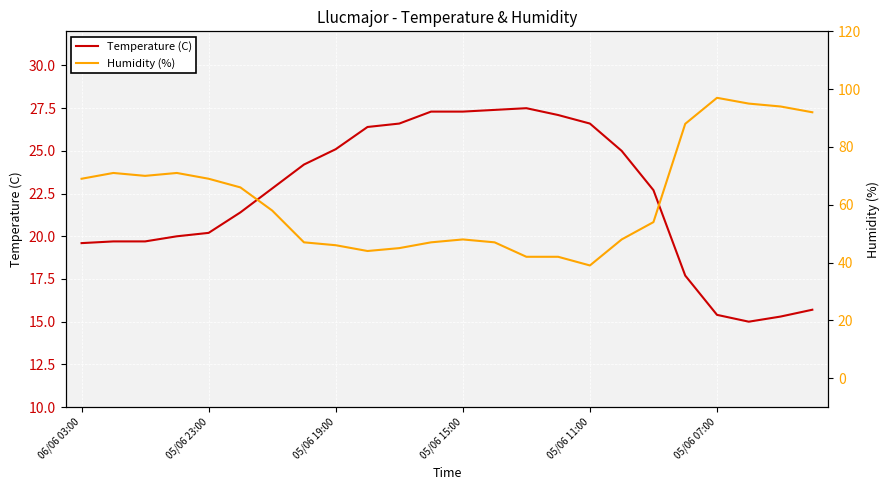

True or false: Humidity (%) and Temperature (C) cross at least once.

False